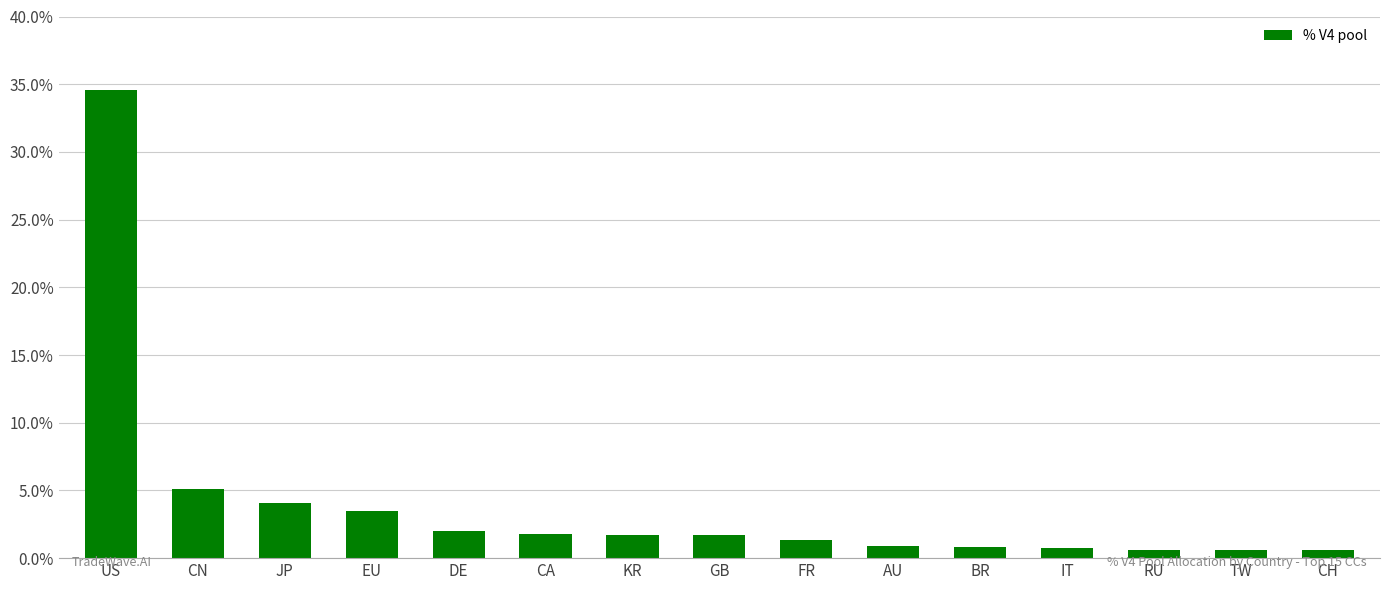

What is the difference between the second highest and minimum values?

4.5